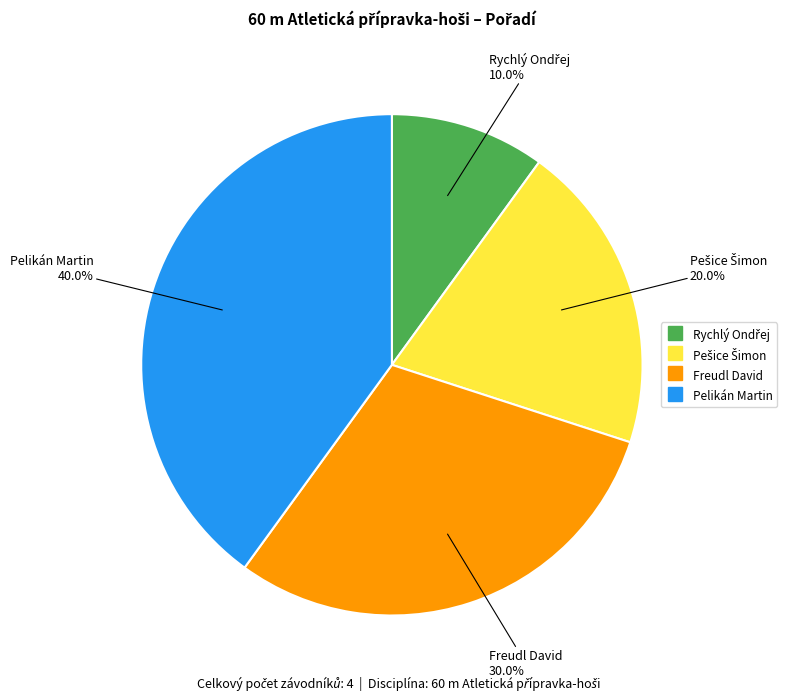

Combined, do Freudl David and Pelikán Martin account for over 50%?

Yes